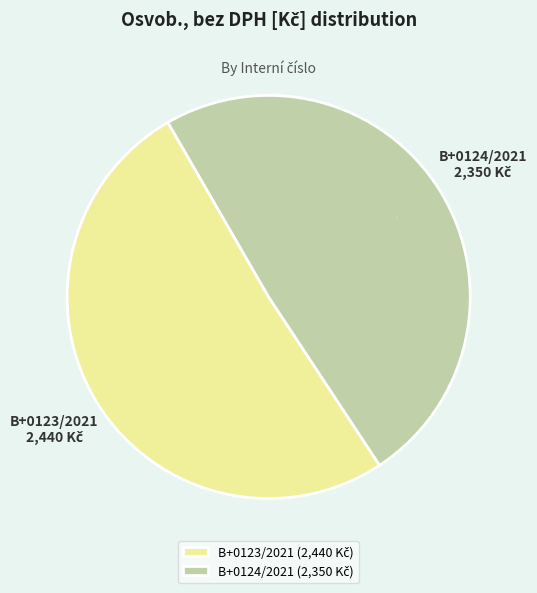

Is B+0124/2021 the majority of the pie?

No